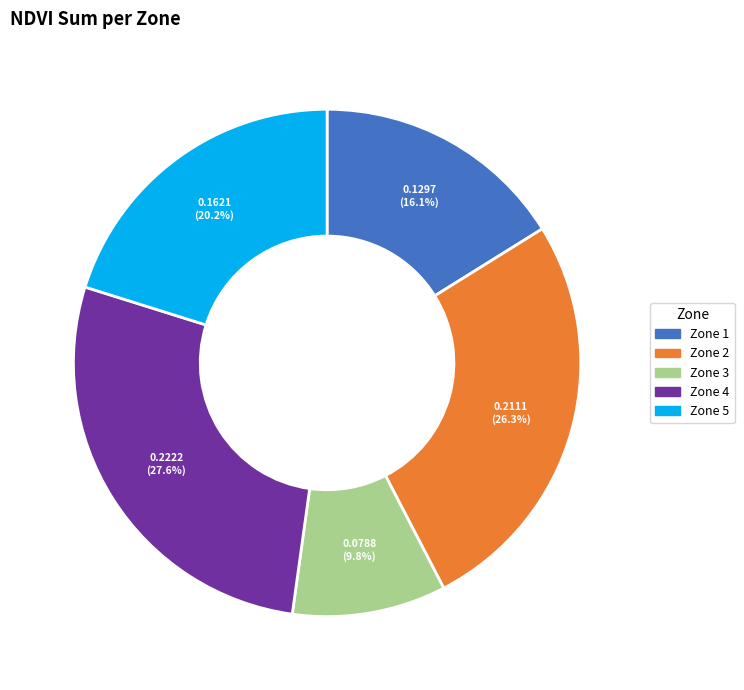

Does any single category account for the majority?

No